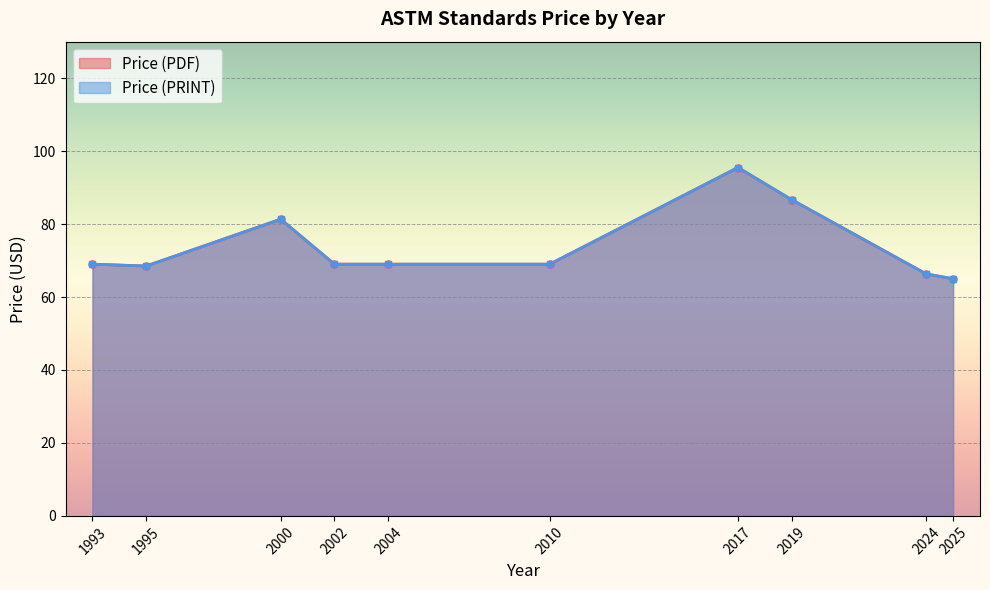

At which label does Price (PDF) reach its peak?

2017